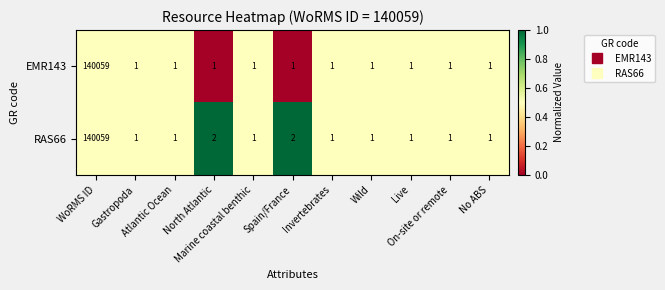

Count the number of categories in the chart.

11